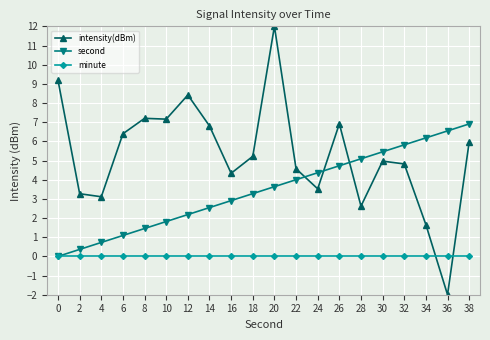

Reading right to left, transcribe all the data shown in this chart.

intensity(dBm): 38=6.0	36=-2.0	34=1.7	32=4.8	30=5.0	28=2.6	26=6.9	24=3.5	22=4.6	20=12.0	18=5.2	16=4.3	14=6.8	12=8.4	10=7.2	8=7.2	6=6.4	4=3.1	2=3.3	0=9.2
second: 38=6.9	36=6.5	34=6.2	32=5.8	30=5.5	28=5.1	26=4.7	24=4.4	22=4.0	20=3.6	18=3.3	16=2.9	14=2.5	12=2.2	10=1.8	8=1.5	6=1.1	4=0.7	2=0.4	0=0.0
minute: 38=0.0	36=0.0	34=0.0	32=0.0	30=0.0	28=0.0	26=0.0	24=0.0	22=0.0	20=0.0	18=0.0	16=0.0	14=0.0	12=0.0	10=0.0	8=0.0	6=0.0	4=0.0	2=0.0	0=0.0